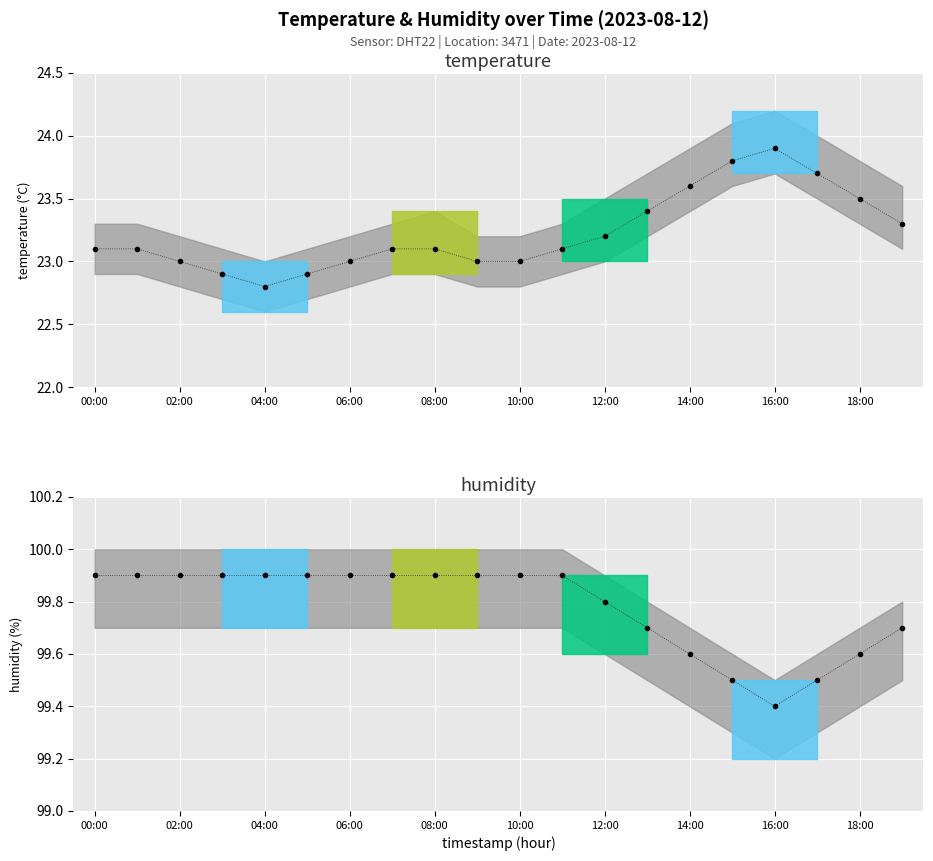

Is it true that humidity equals 173.5 at 01:00?

False